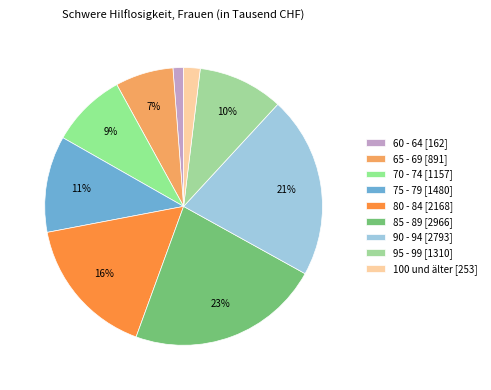

To the nearest percent, what is the difference between the 100 und älter and 70 - 74 slice percentages?

7%